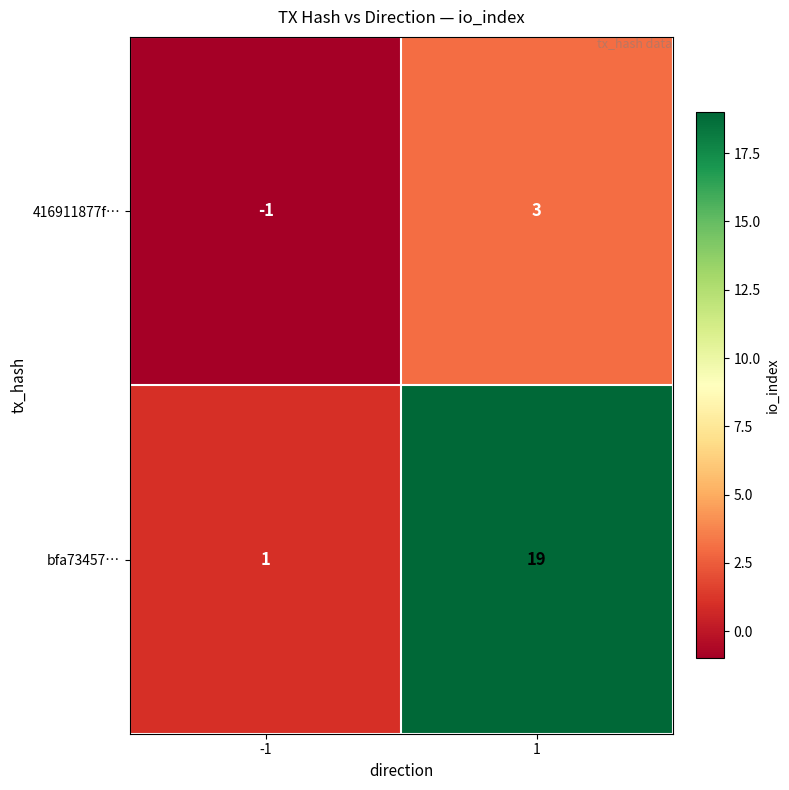

Reading right to left, transcribe all the data shown in this chart.

416911877f…: 3	-1
bfa73457…: 19	1